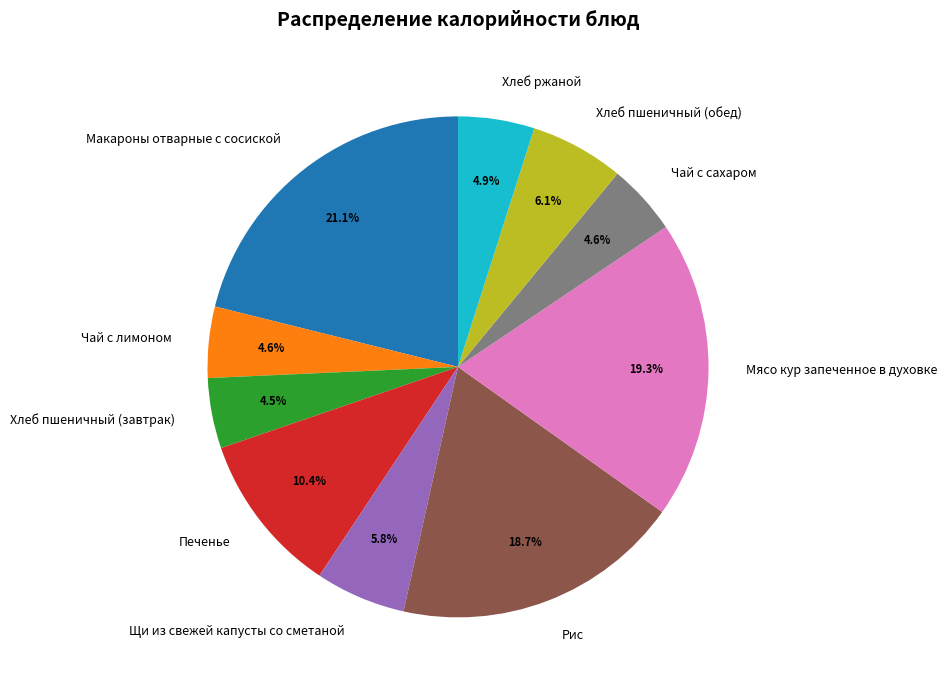

How many slices are in this pie chart?

10